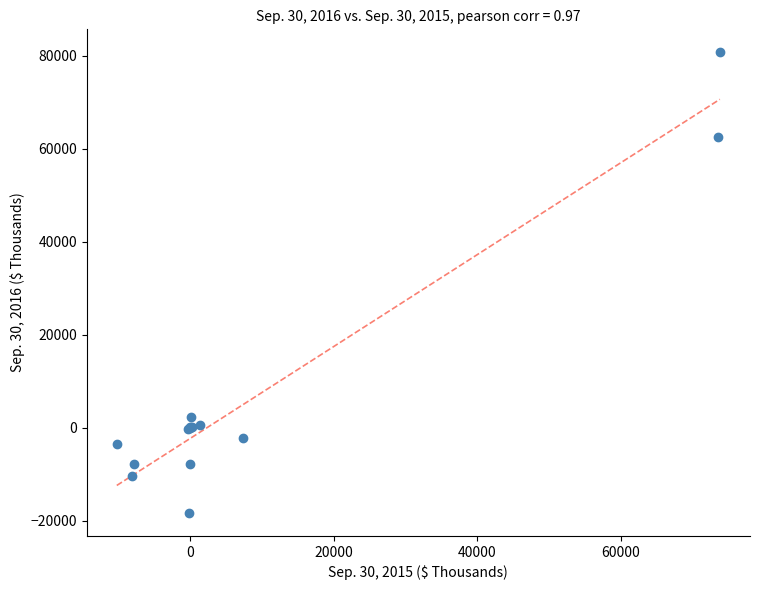

What Y value in the scatter plot is closest to 31207?

2232